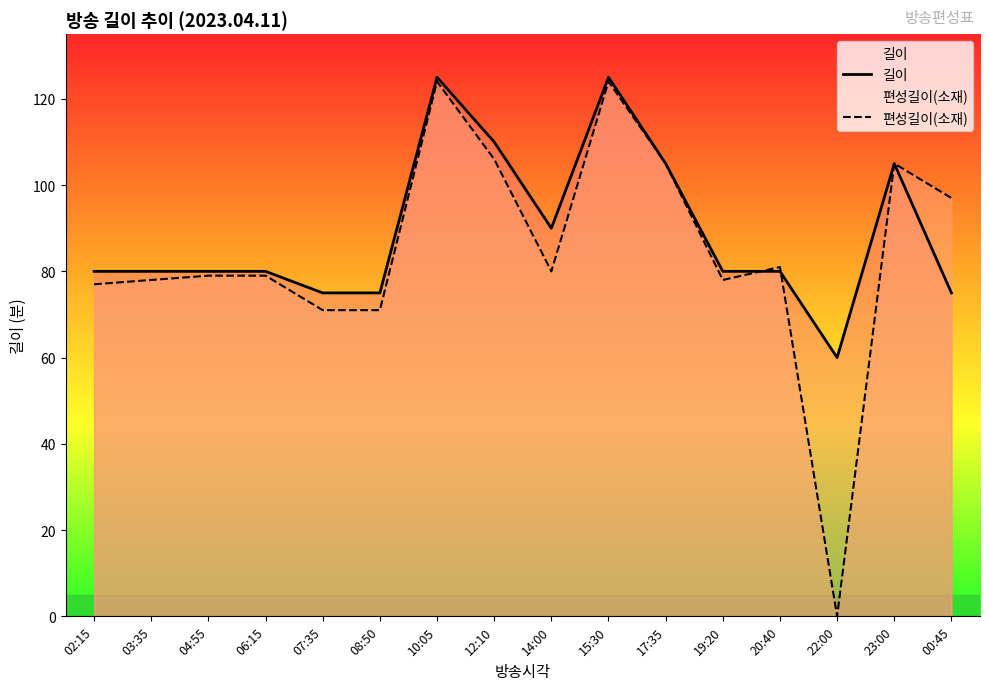

At how many categories does at least one series exceed 74?

15